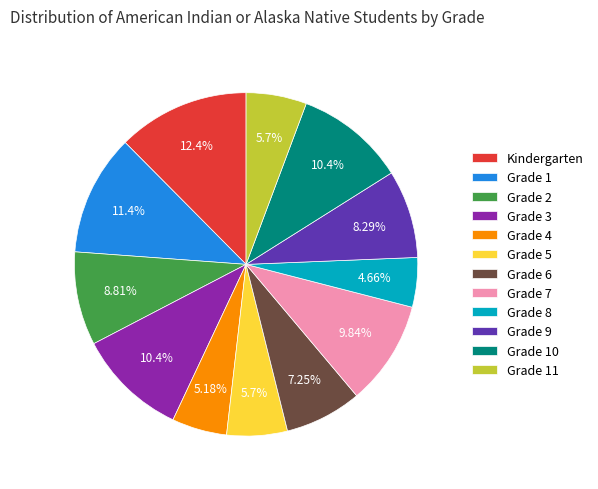

How many slices are in this pie chart?

12